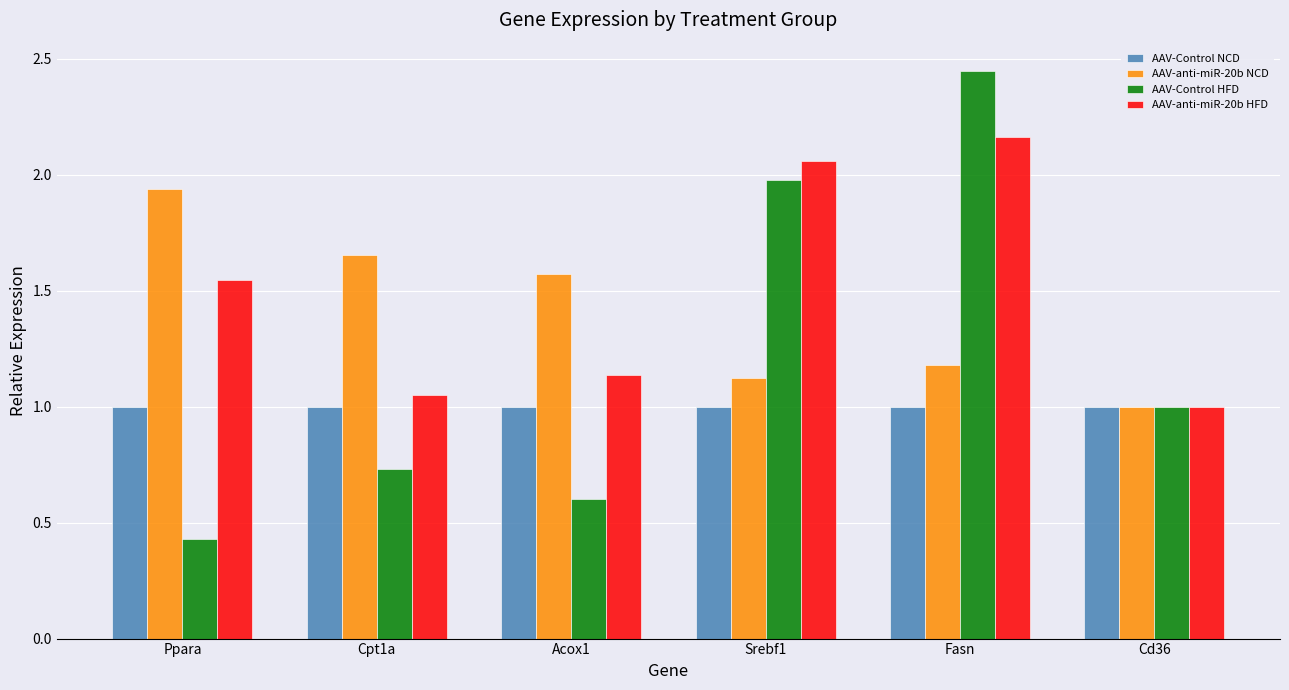

Is it true that AAV-Control HFD equals 0.7 at Ppara?

False